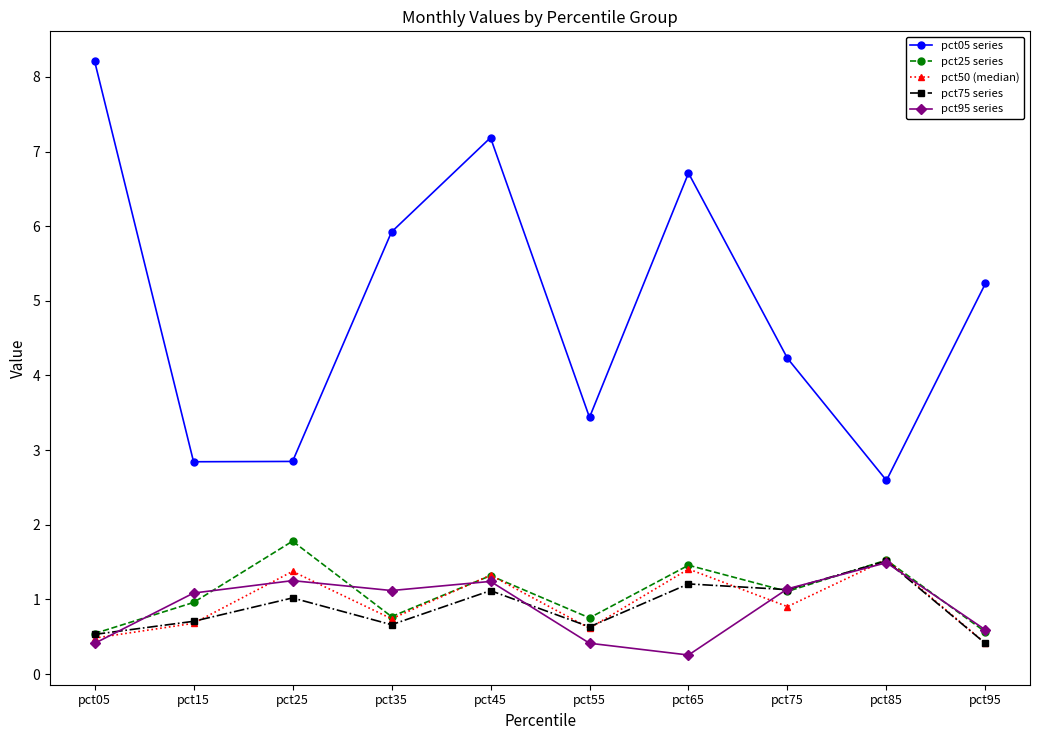

At which category is the sum across all series the highest?

pct45